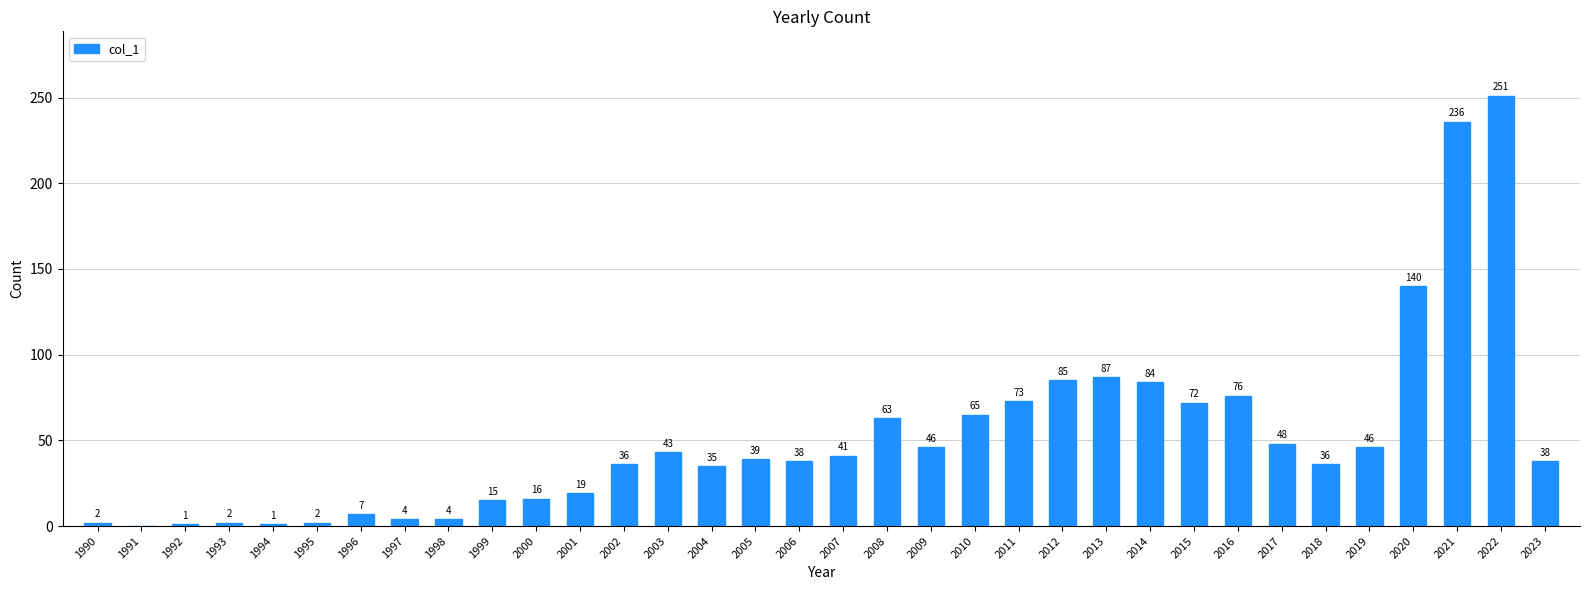

Is it true that the value at 2016 is 76?

True